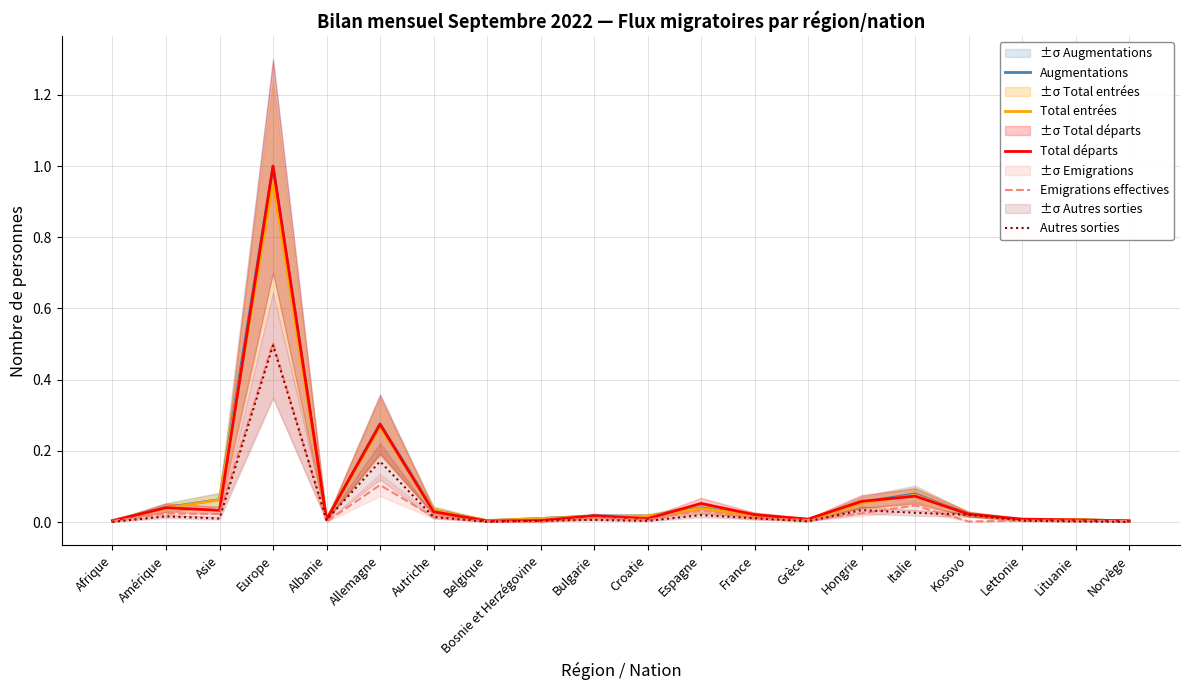

Reading left to right, transcribe all the data shown in this chart.

Augmentations: Afrique=0.0	Amérique=0.0	Asie=0.1	Europe=1.0	Albanie=0.0	Allemagne=0.3	Autriche=0.0	Belgique=0.0	Bosnie et Herzégovine=0.0	Bulgarie=0.0	Croatie=0.0	Espagne=0.0	France=0.0	Grèce=0.0	Hongrie=0.1	Italie=0.1	Kosovo=0.0	Lettonie=0.0	Lituanie=0.0	Norvège=0.0
Total entrées: Afrique=0.0	Amérique=0.0	Asie=0.1	Europe=1.0	Albanie=0.0	Allemagne=0.3	Autriche=0.0	Belgique=0.0	Bosnie et Herzégovine=0.0	Bulgarie=0.0	Croatie=0.0	Espagne=0.0	France=0.0	Grèce=0.0	Hongrie=0.1	Italie=0.1	Kosovo=0.0	Lettonie=0.0	Lituanie=0.0	Norvège=0.0
Total départs: Afrique=0.0	Amérique=0.0	Asie=0.0	Europe=1.0	Albanie=0.0	Allemagne=0.3	Autriche=0.0	Belgique=0.0	Bosnie et Herzégovine=0.0	Bulgarie=0.0	Croatie=0.0	Espagne=0.1	France=0.0	Grèce=0.0	Hongrie=0.1	Italie=0.1	Kosovo=0.0	Lettonie=0.0	Lituanie=0.0	Norvège=0.0
Emigrations effectives: Afrique=0.0	Amérique=0.0	Asie=0.0	Europe=0.5	Albanie=0.0	Allemagne=0.1	Autriche=0.0	Belgique=0.0	Bosnie et Herzégovine=0.0	Bulgarie=0.0	Croatie=0.0	Espagne=0.0	France=0.0	Grèce=0.0	Hongrie=0.0	Italie=0.0	Kosovo=0.0	Lettonie=0.0	Lituanie=0.0	Norvège=0.0
Autres sorties: Afrique=0.0	Amérique=0.0	Asie=0.0	Europe=0.5	Albanie=0.0	Allemagne=0.2	Autriche=0.0	Belgique=0.0	Bosnie et Herzégovine=0.0	Bulgarie=0.0	Croatie=0.0	Espagne=0.0	France=0.0	Grèce=0.0	Hongrie=0.0	Italie=0.0	Kosovo=0.0	Lettonie=0.0	Lituanie=0.0	Norvège=0.0